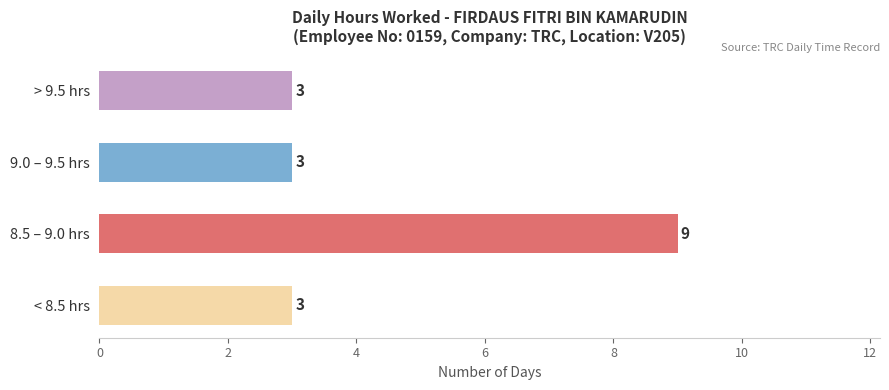

Which category has the highest value across all series?

8.5 – 9.0 hrs